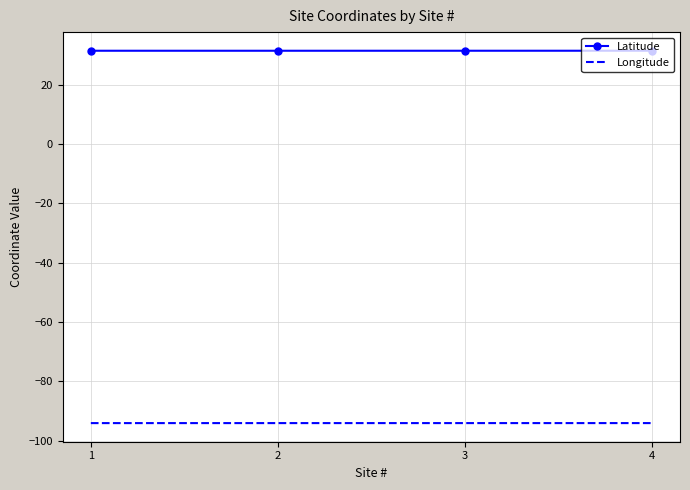

Is it true that Longitude equals -94.1 at 4?

True